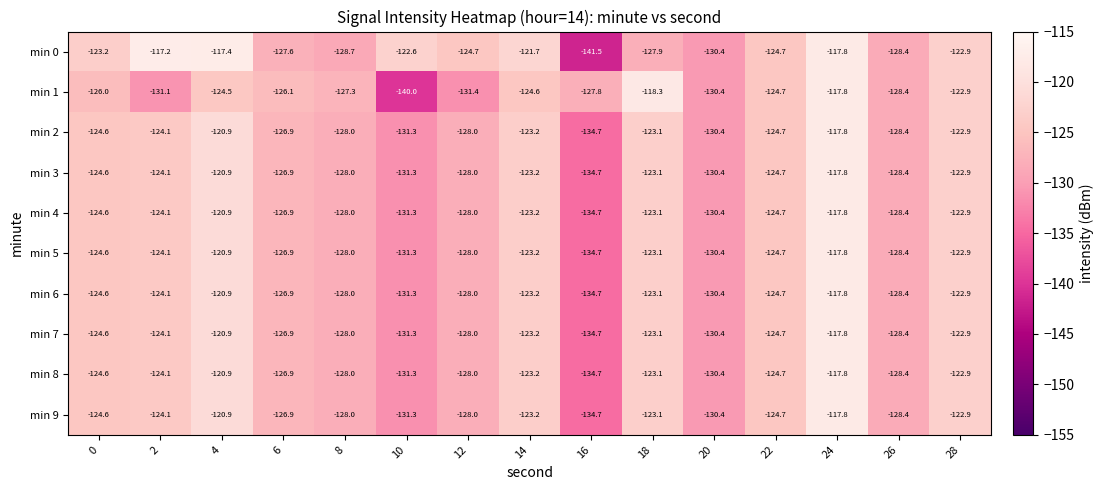

What is the difference between the second highest and minimum values in the min 4 series?

13.8